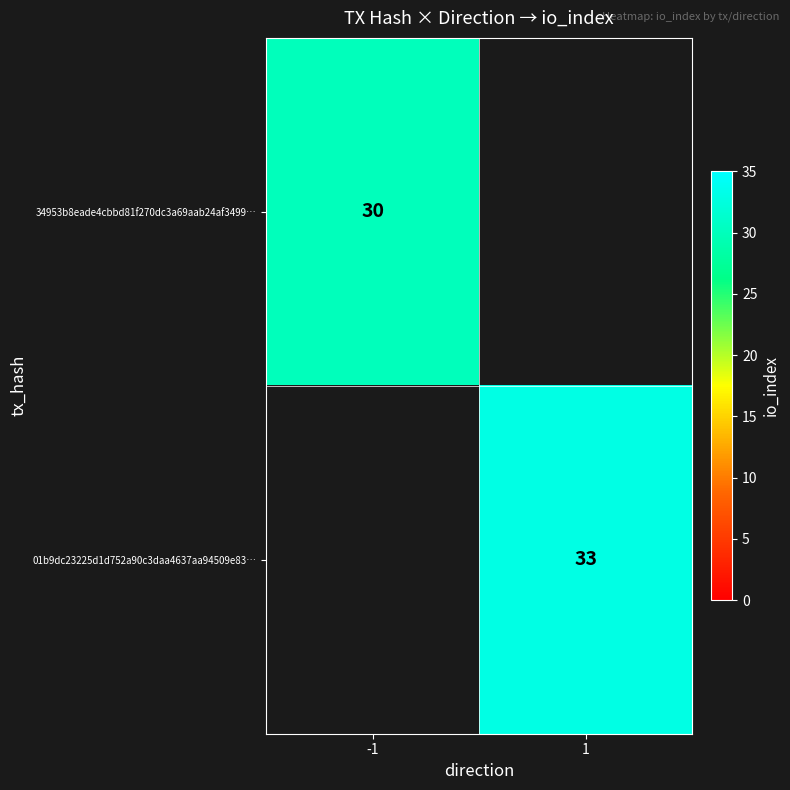

What is the maximum value shown in the chart?

33